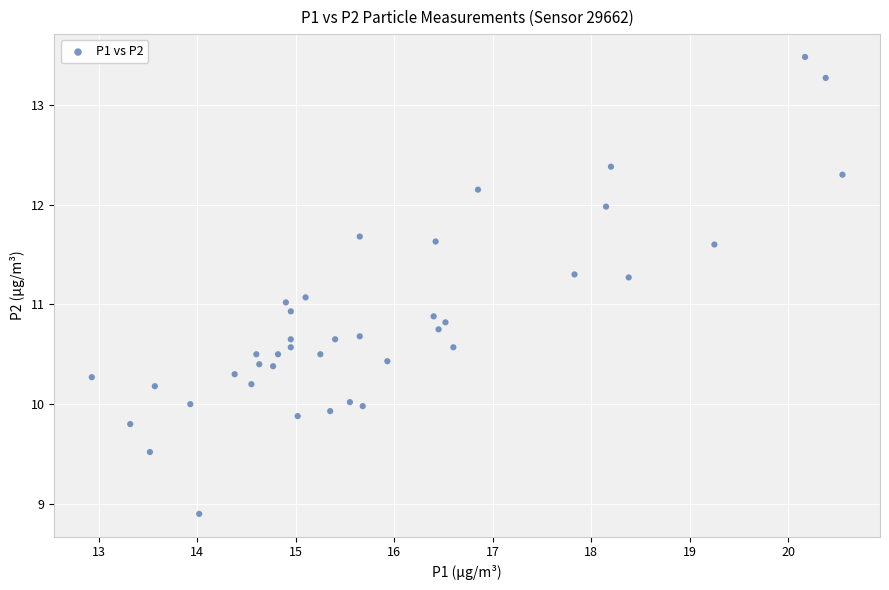

What is the range of X values (max minus min)?

7.6